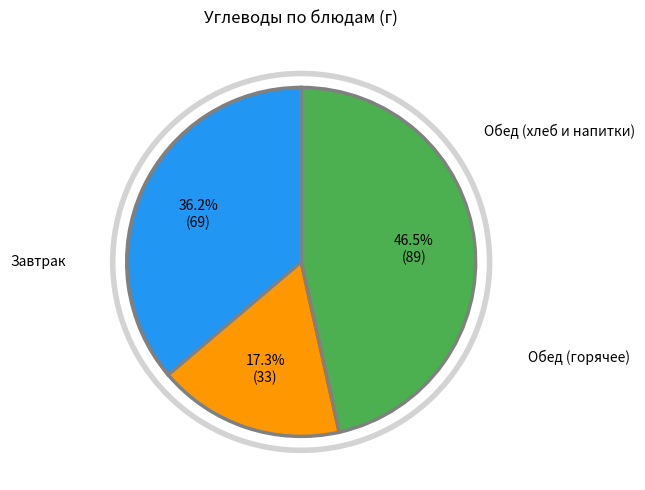

Does any single category account for the majority?

No